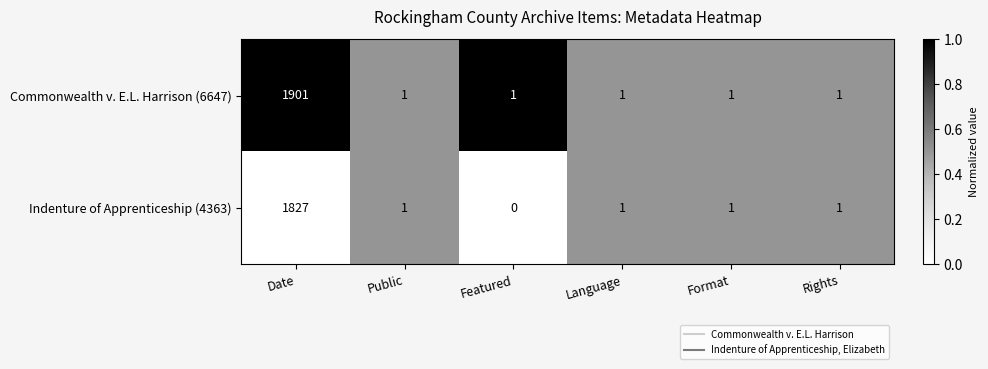

At which category does the chart reach its peak across all series?

Date